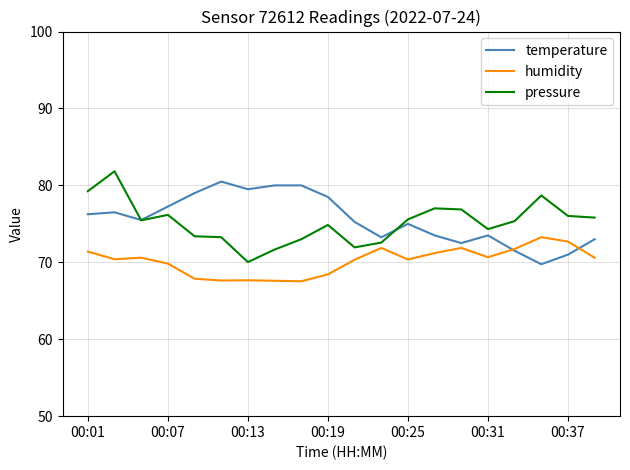

Does the chart display data point markers on the line(s)?

No